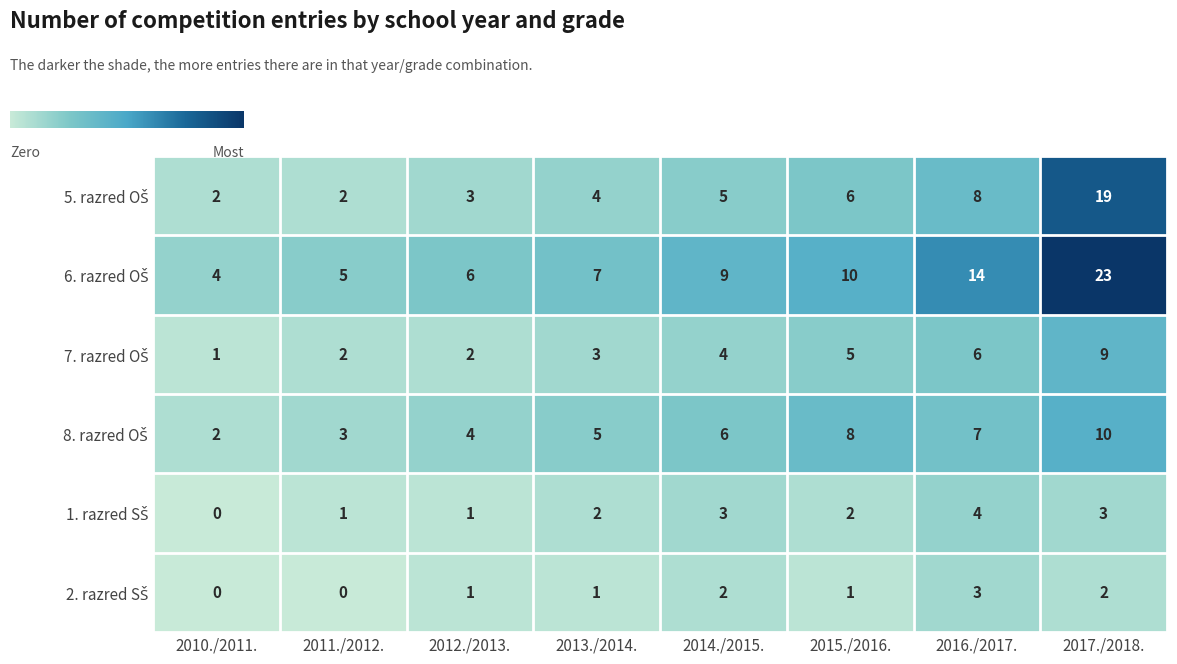

How many data points does each series have?

8